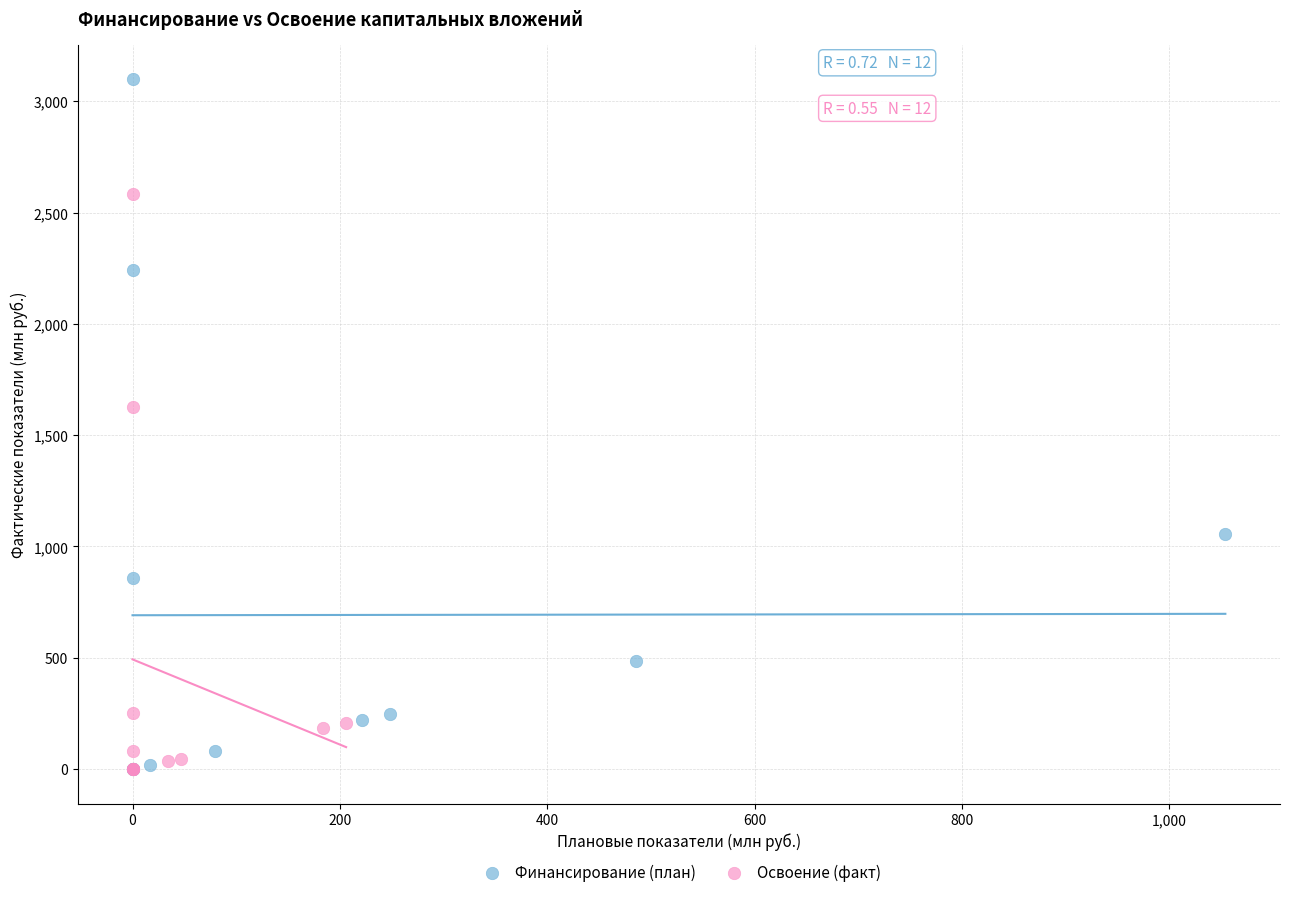

Which series reaches the maximum Y coordinate?

Финансирование (план)